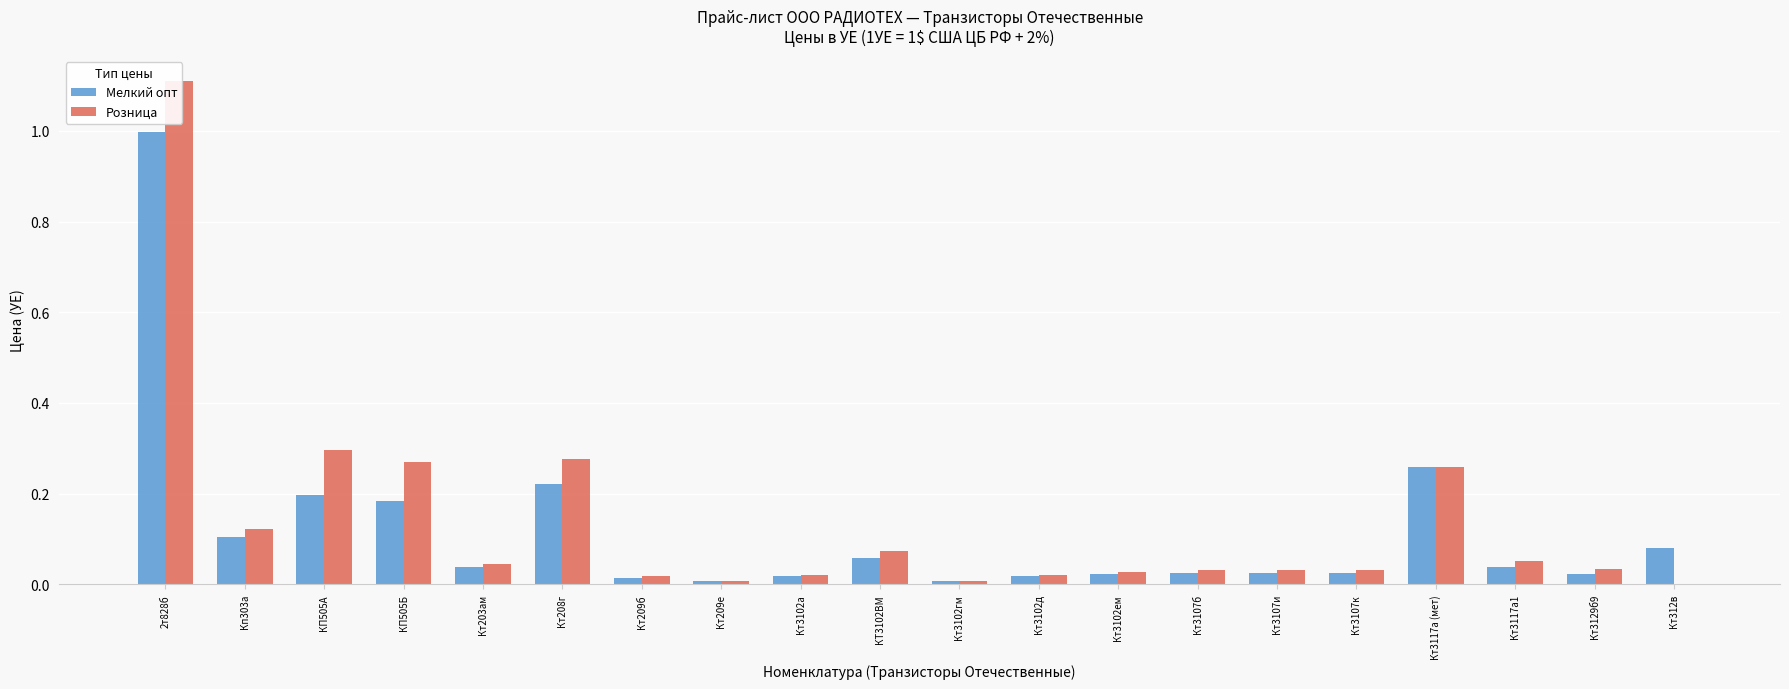

At which label does Розница reach its peak?

2т828б